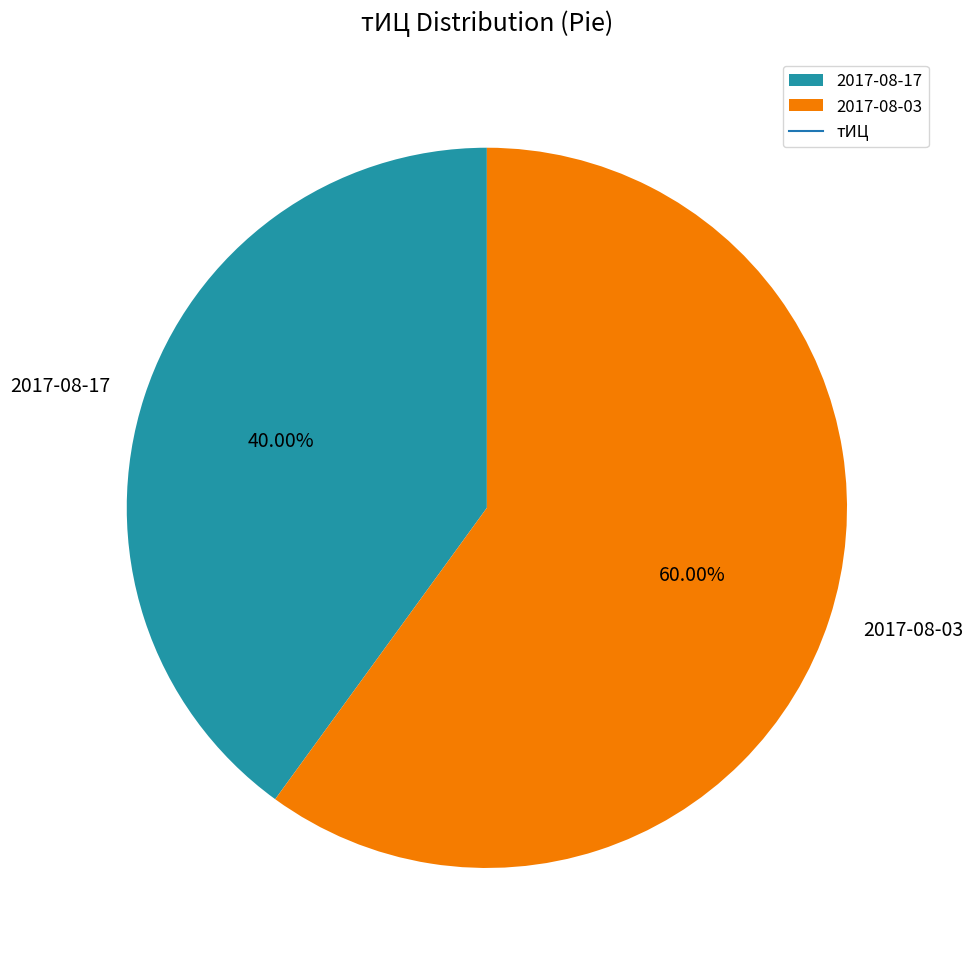

How many slices are in this pie chart?

2